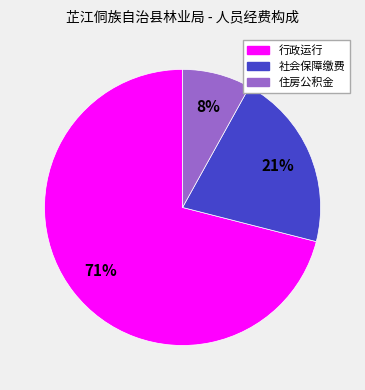

To the nearest percent, what percentage of the pie is 住房公积金?

8%